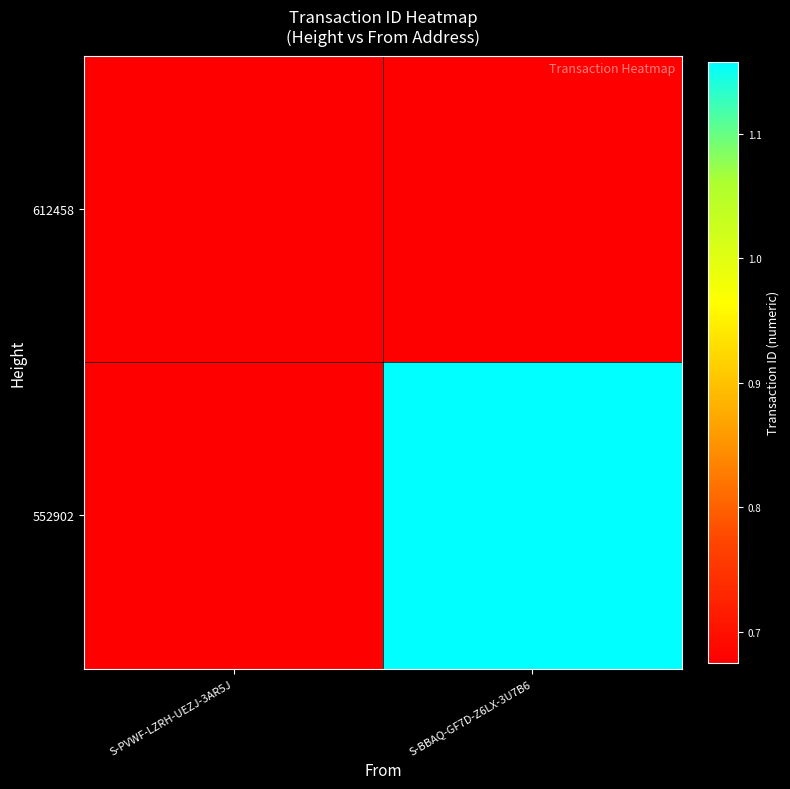

Count the number of categories in the chart.

2